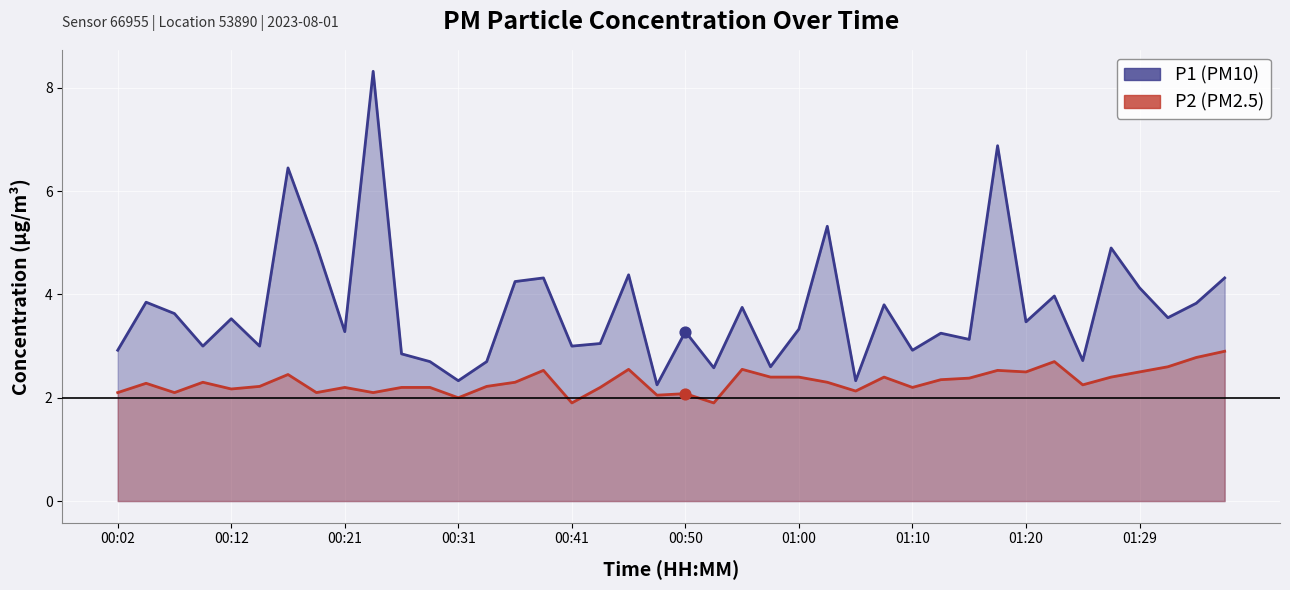

Which series contains the lowest Y value?

P2